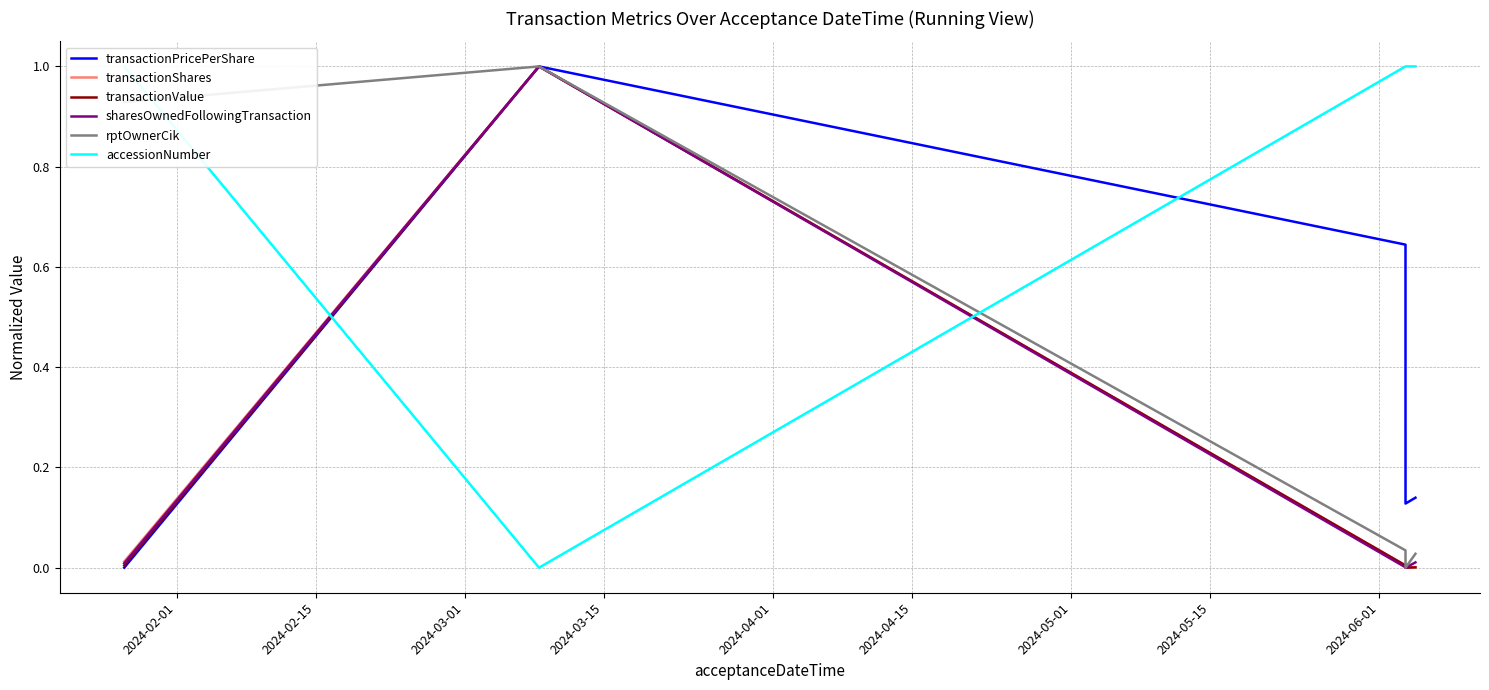

What is the greatest value displayed?

1.0